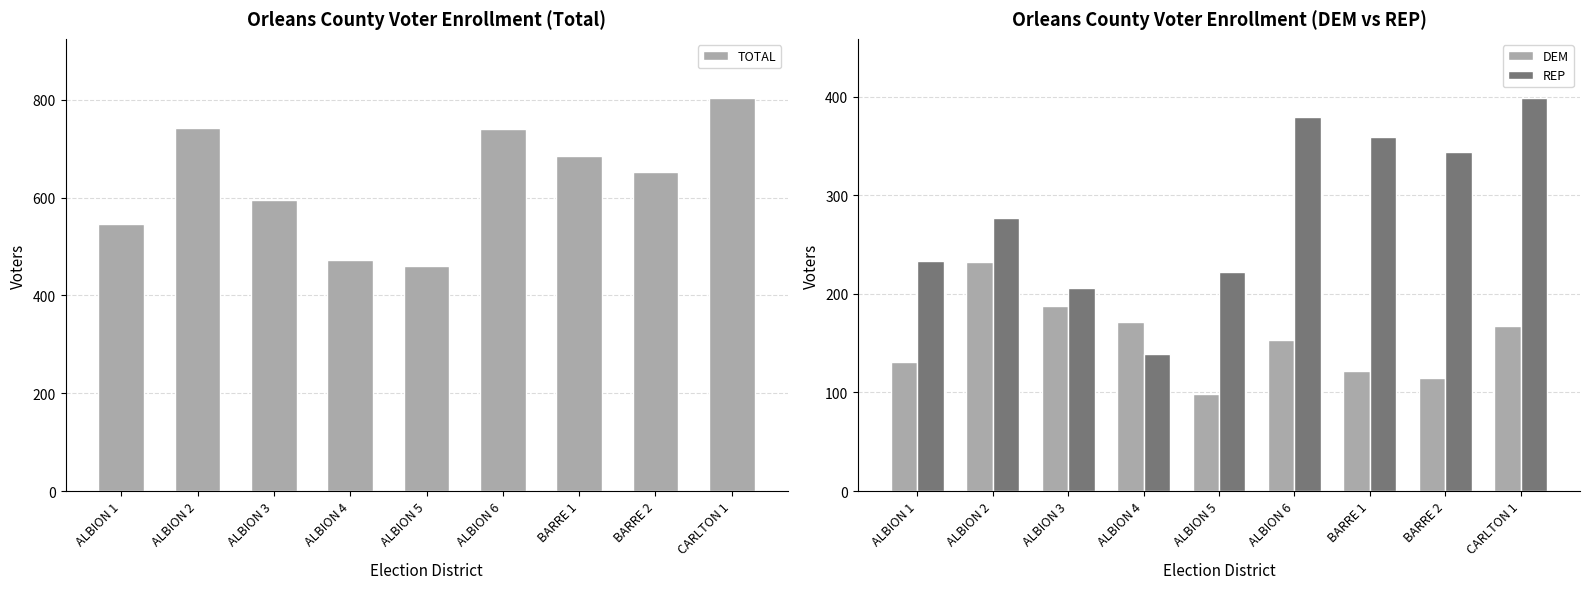

Which category has the lowest value in the TOTAL series?

ALBION 5